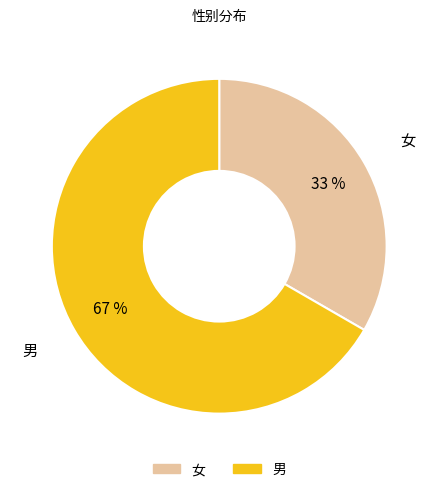

What percentage is the 男 slice, to the nearest percent?

67%